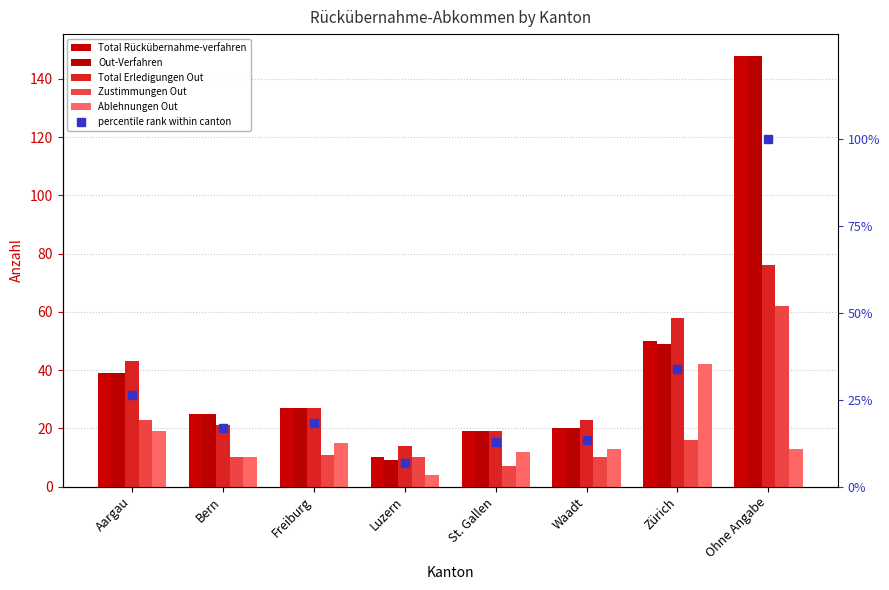

How many data points in Out-Verfahren are above 27?

3